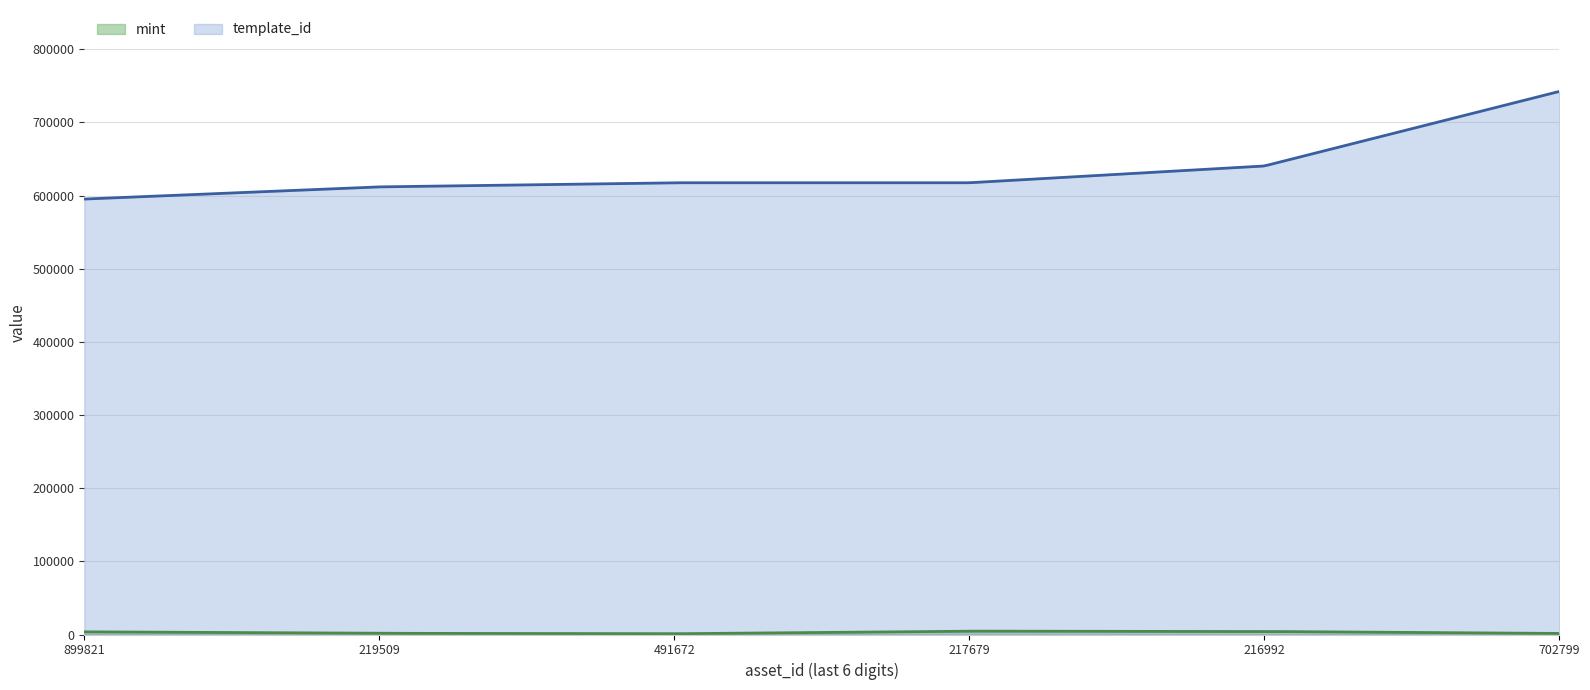

Where is template_id nearest to the value 668768?

1099851216992